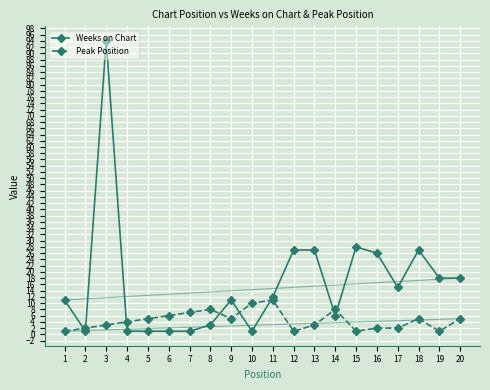

Reading right to left, what are all the values shown in this chart?

Weeks on Chart: 18	18	27	15	26	28	6	27	27	12	1	11	3	1	1	1	1	94	1	11
Peak Position: 5	1	5	2	2	1	8	3	1	11	10	5	8	7	6	5	4	3	2	1